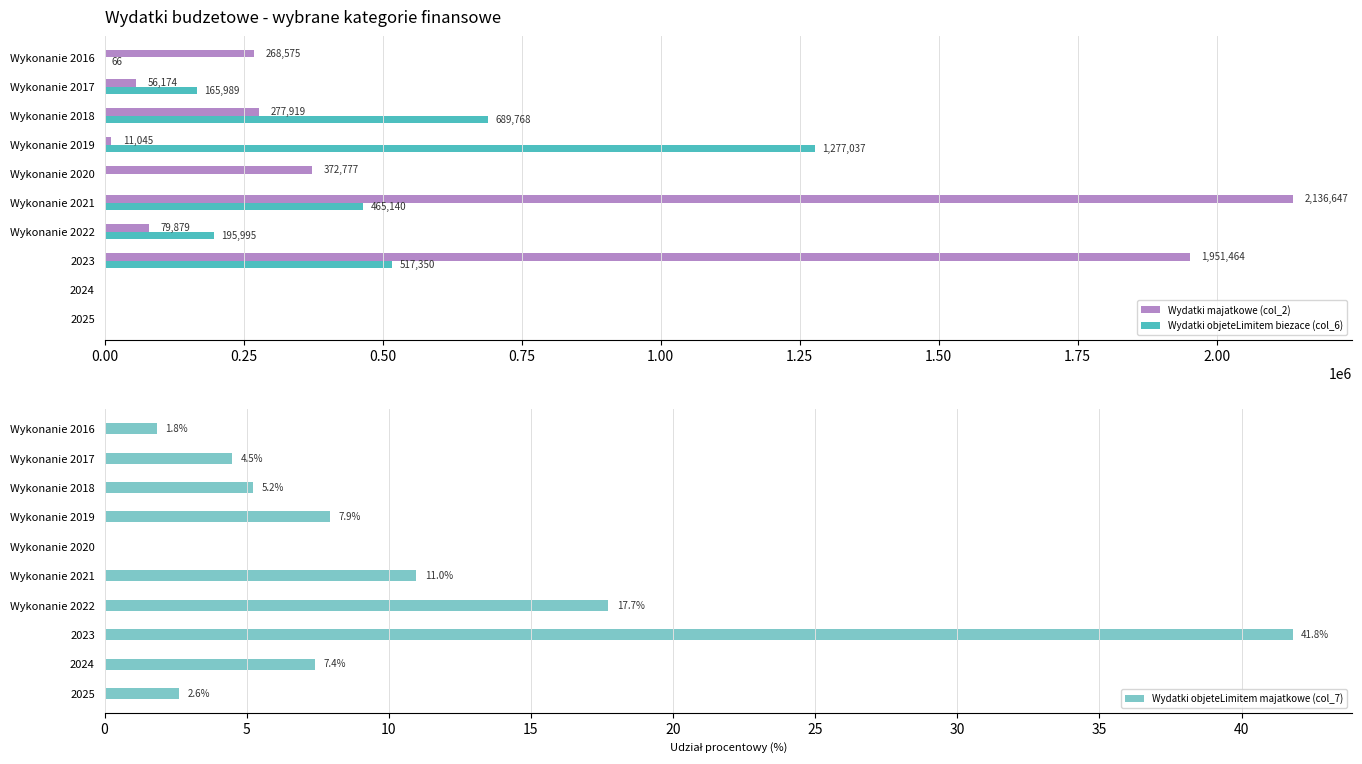

Where is Wydatki majatkowe (col_2) nearest to the value 1068323?

Wykonanie 2020